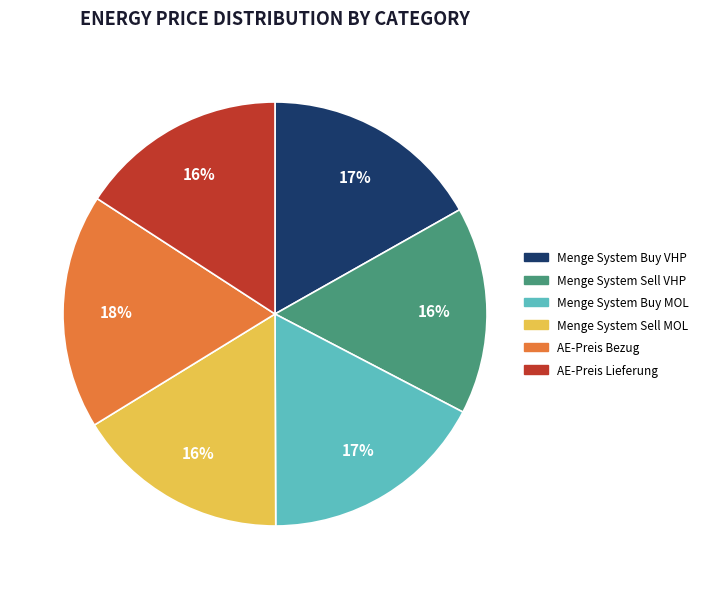

How many segments does this pie chart have?

6